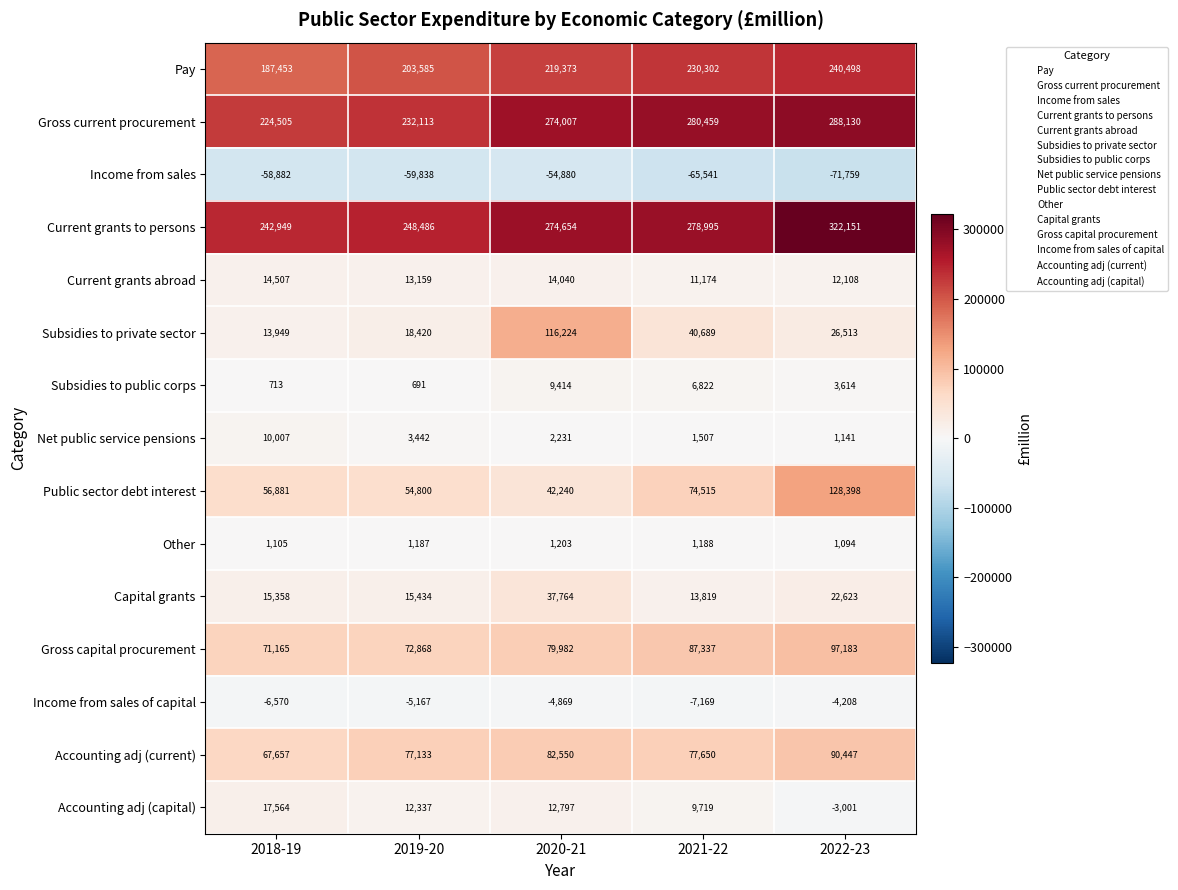

Which category has the lowest value in the Gross capital procurement series?

2018-19